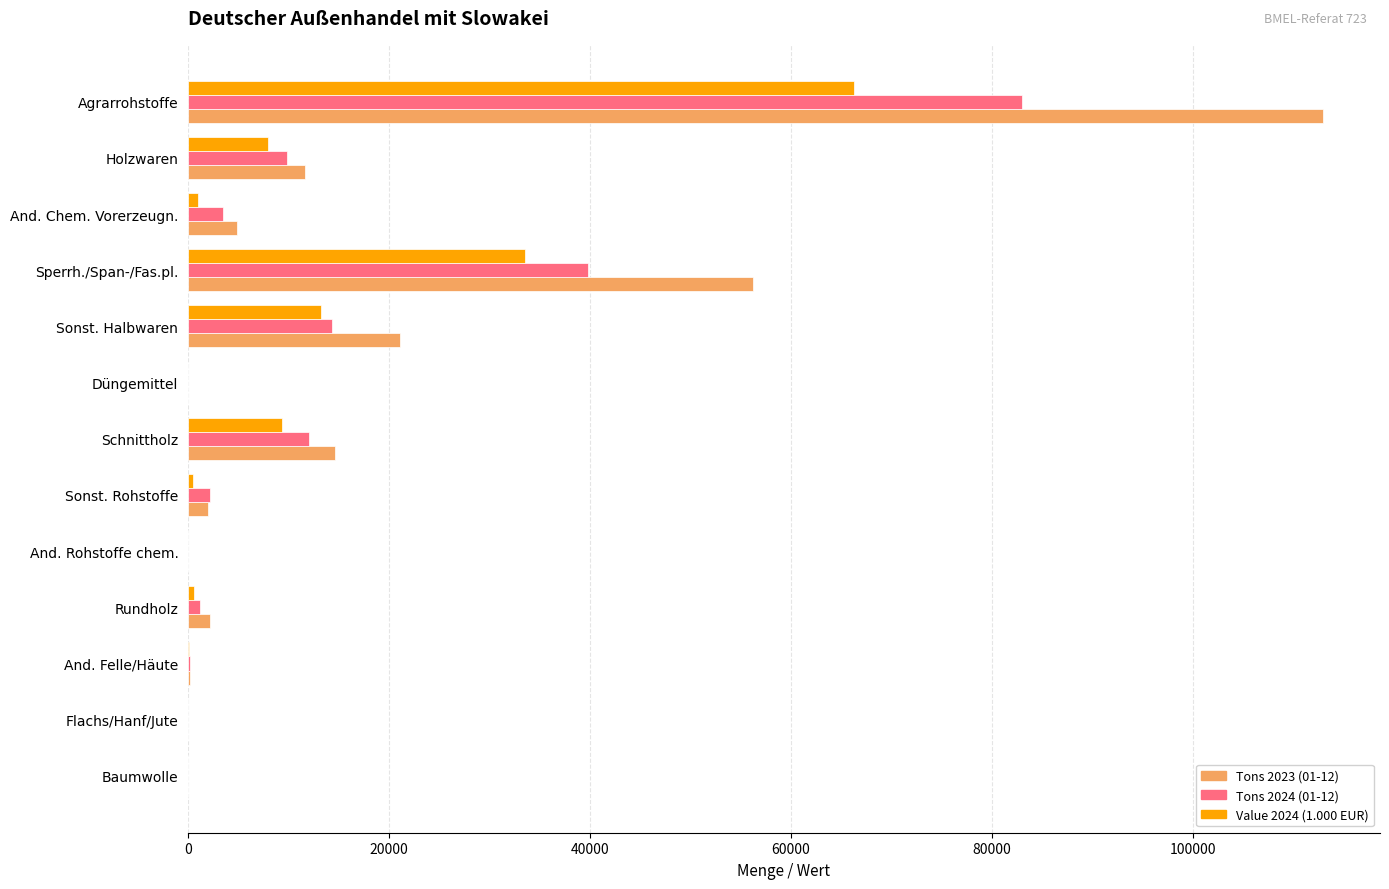

At which category does the chart reach its peak across all series?

Agrarrohstoffe